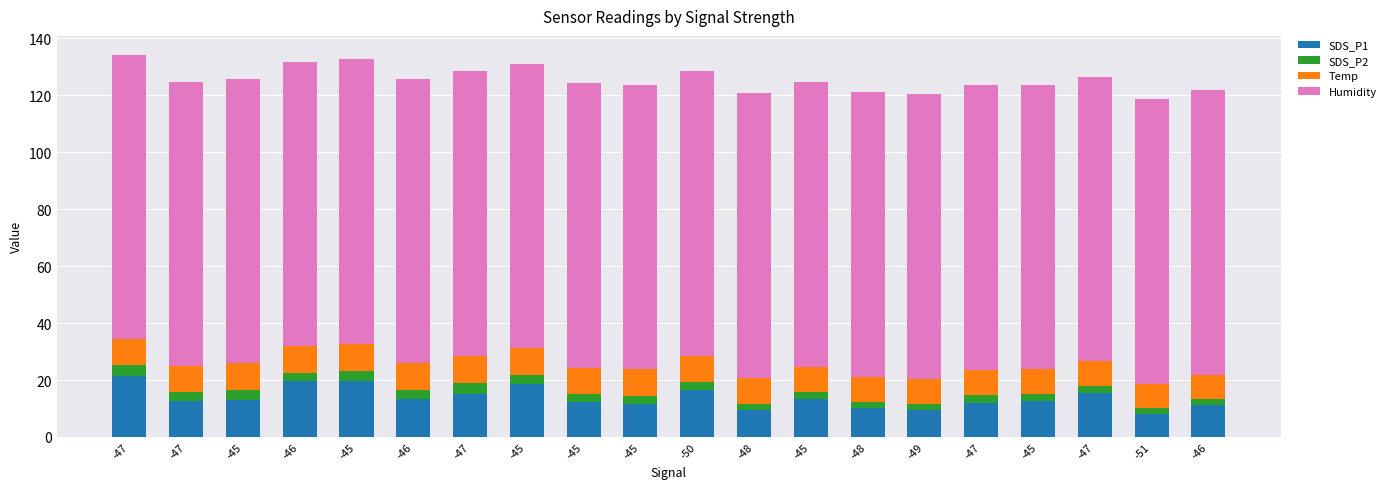

Which series changed the most between -47 and -45?

SDS_P1